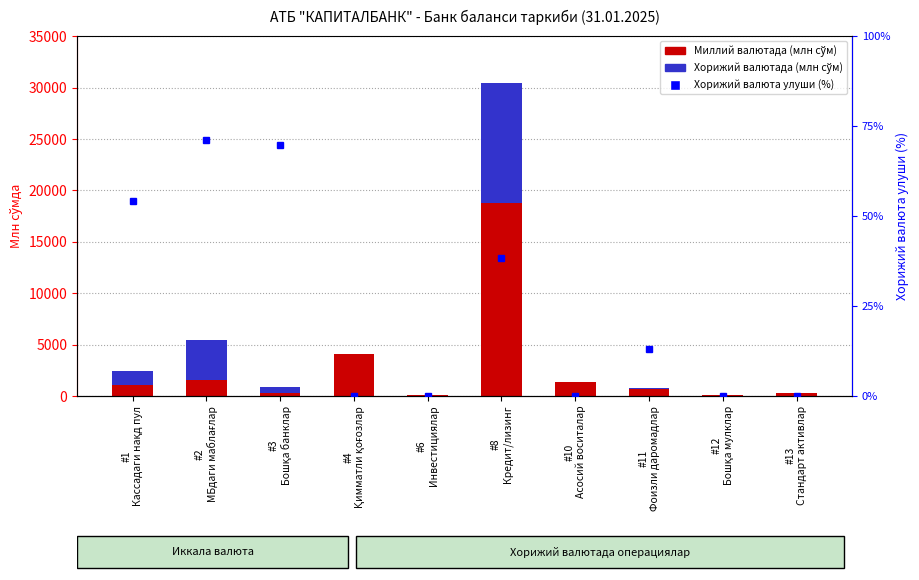

How many values in the Хорижий валюта улуши (%) series are below 13?

5